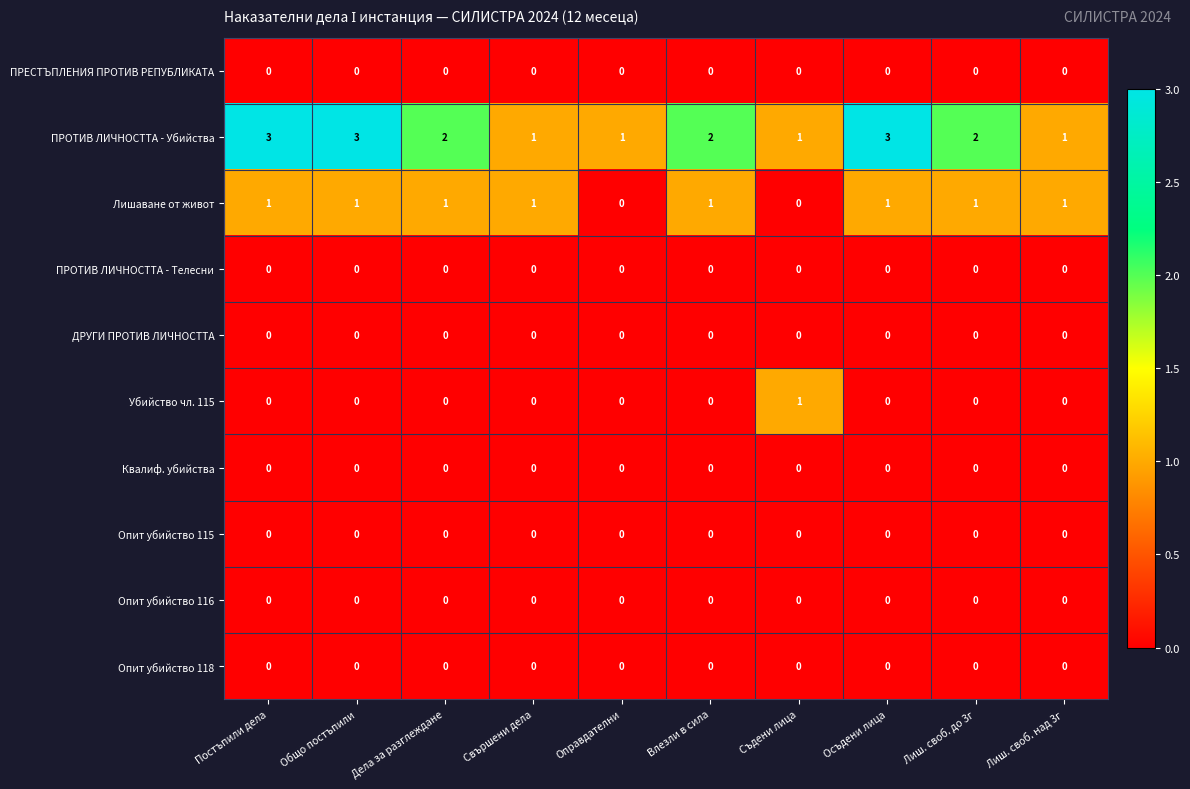

Which series has the largest total across all categories?

ПРОТИВ ЛИЧНОСТТА - Убийства